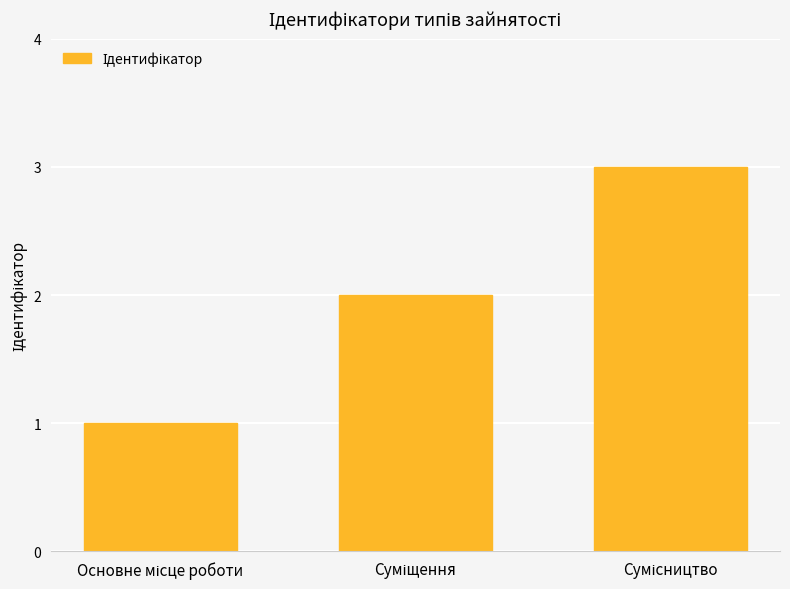

What is the maximum value shown in the chart?

3